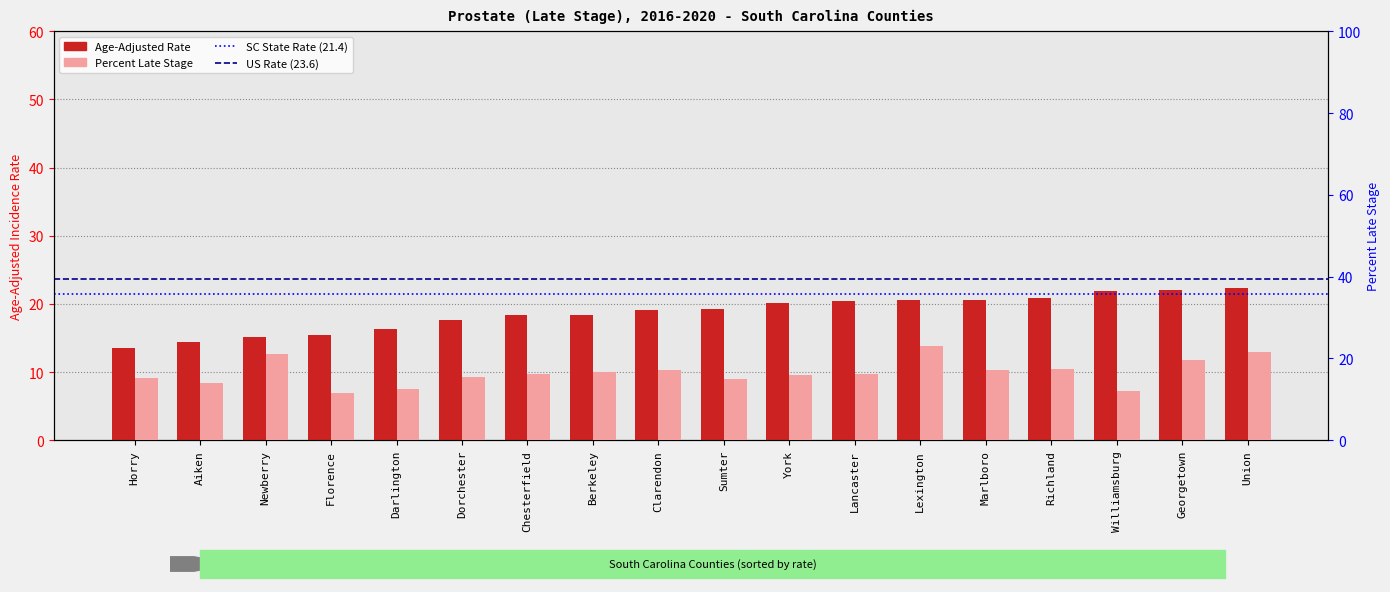

Where is Age-Adjusted Rate nearest to the value 17?

Darlington